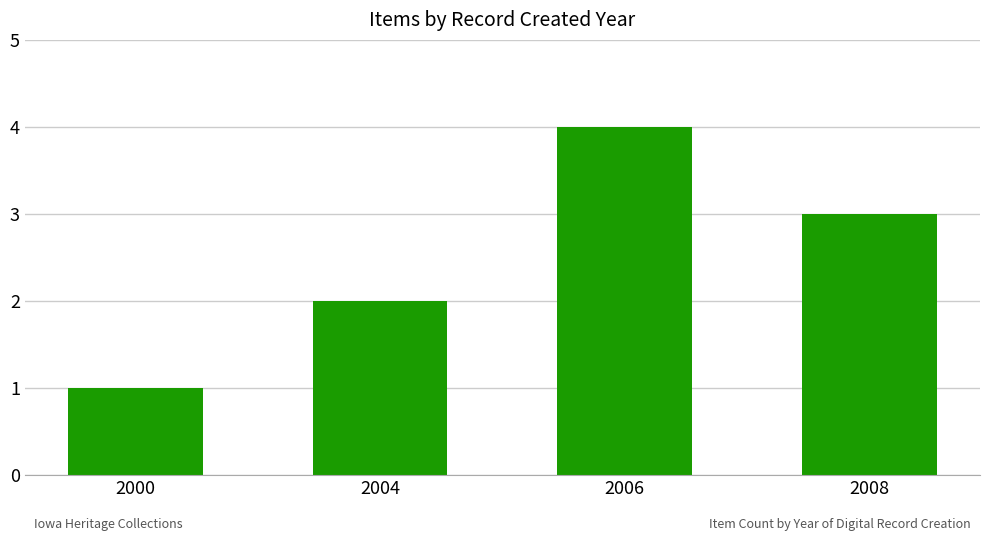

What is the value of the 1st bar from the left?

1